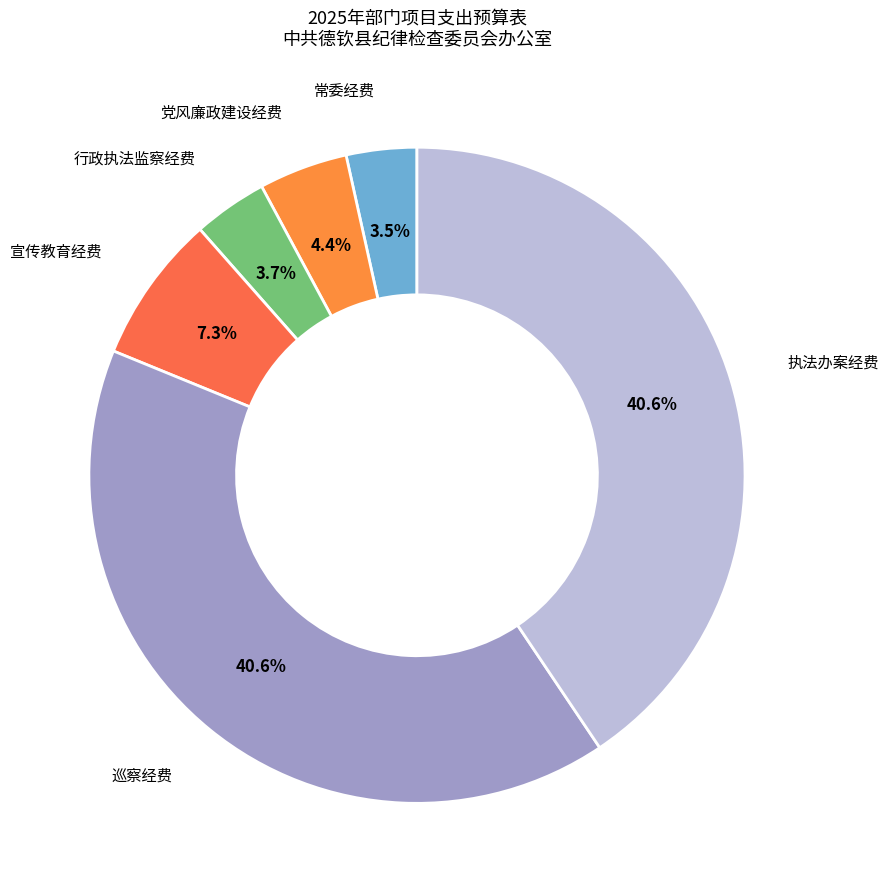

Does 党风廉政建设经费 represent more than half of the total?

No